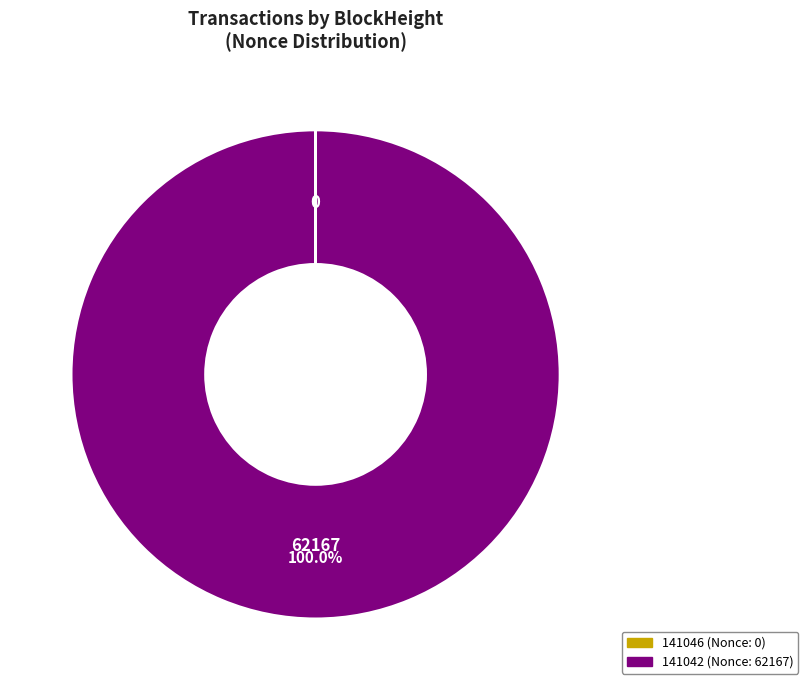

Is there any slice that represents more than half of the pie?

Yes